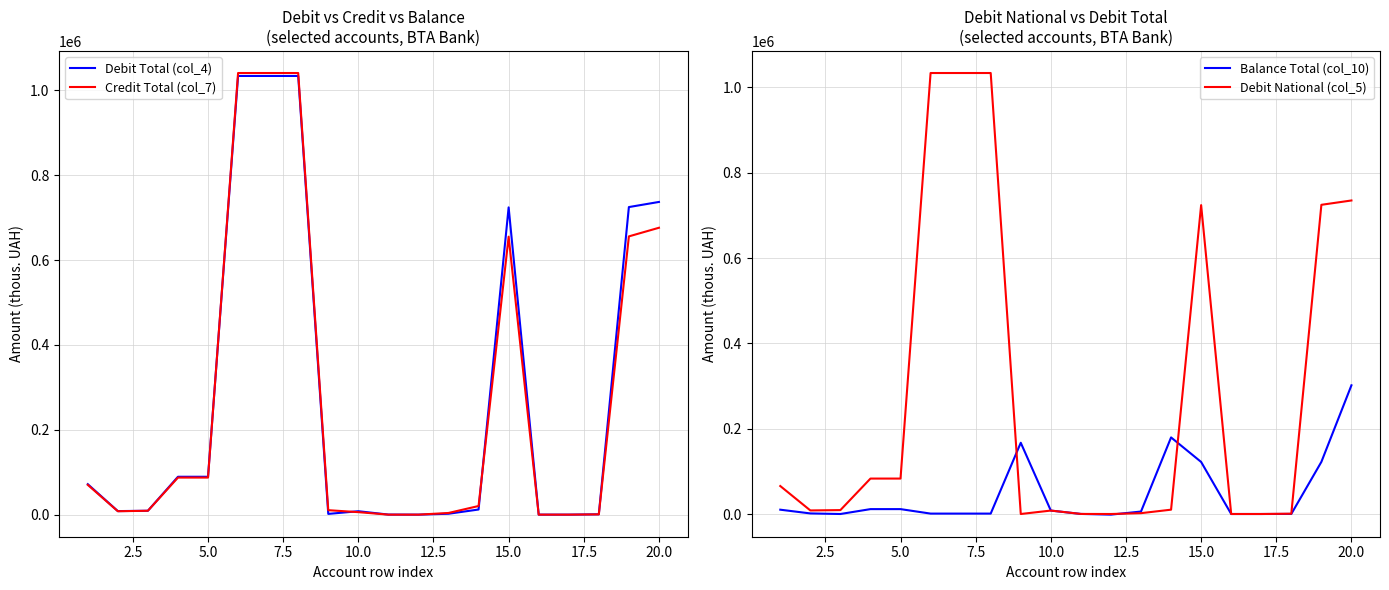

What is the highest value of the Debit Total (col_4) series?

1033671.3